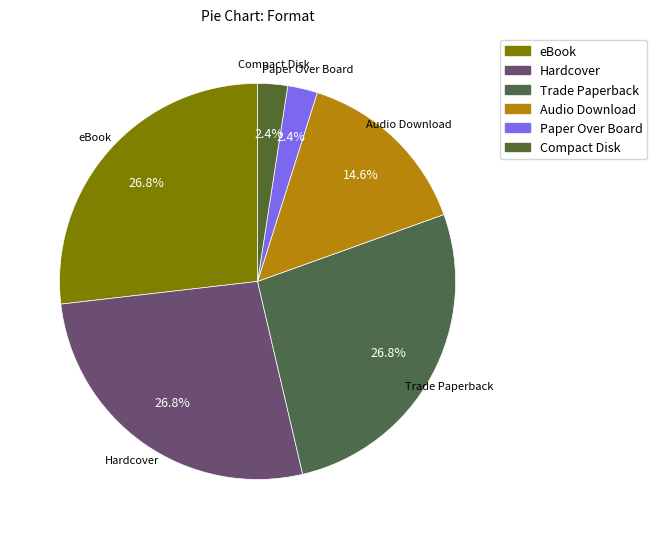

Combined, what portion of the pie is Compact Disk and Paper Over Board?

4.9%